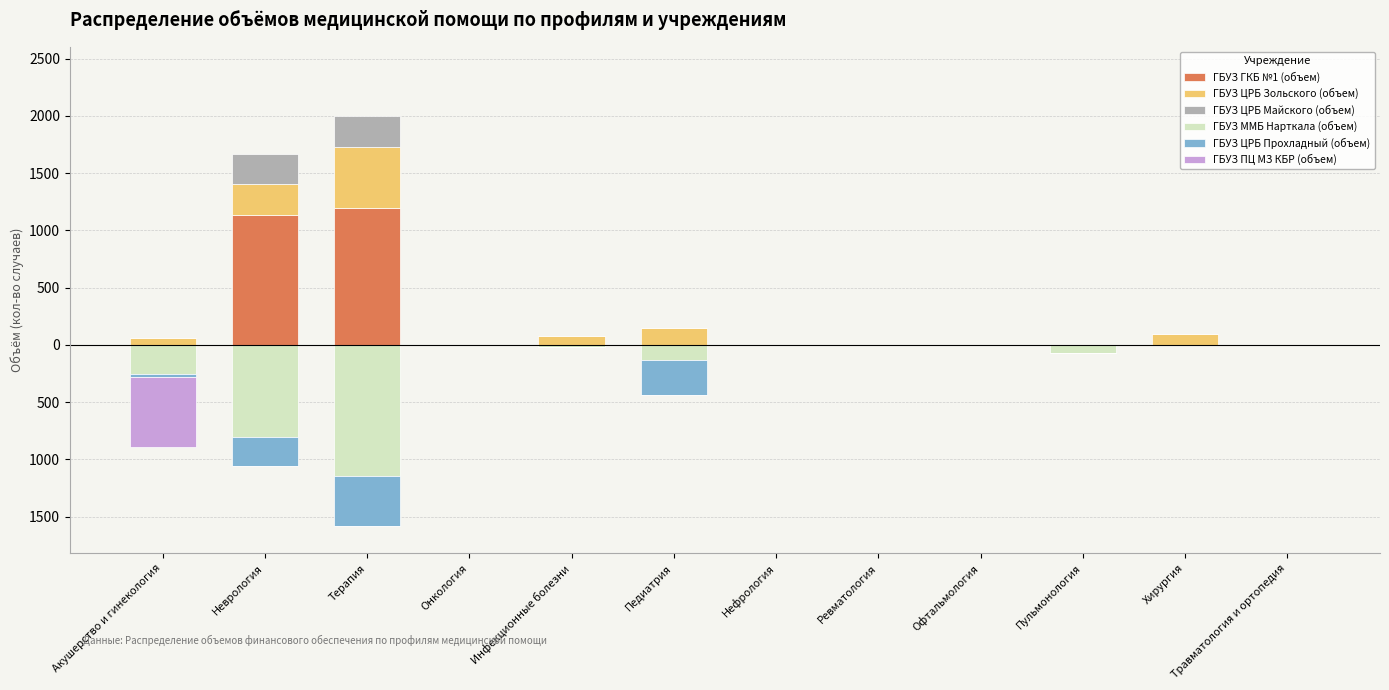

What are all the series names shown in the legend?

ГБУЗ ГКБ №1 (объем), ГБУЗ ЦРБ Зольского (объем), ГБУЗ ЦРБ Майского (объем), ГБУЗ ММБ Нарткала (объем), ГБУЗ ЦРБ Прохладный (объем), ГБУЗ ПЦ МЗ КБР (объем)